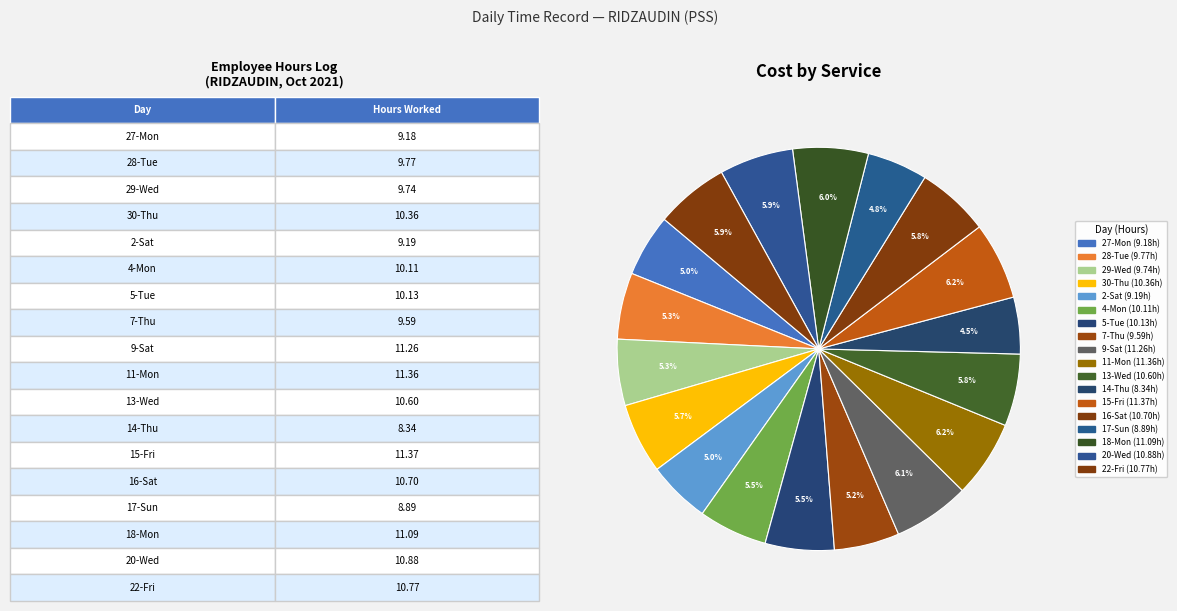

Count the number of slices in the pie.

18